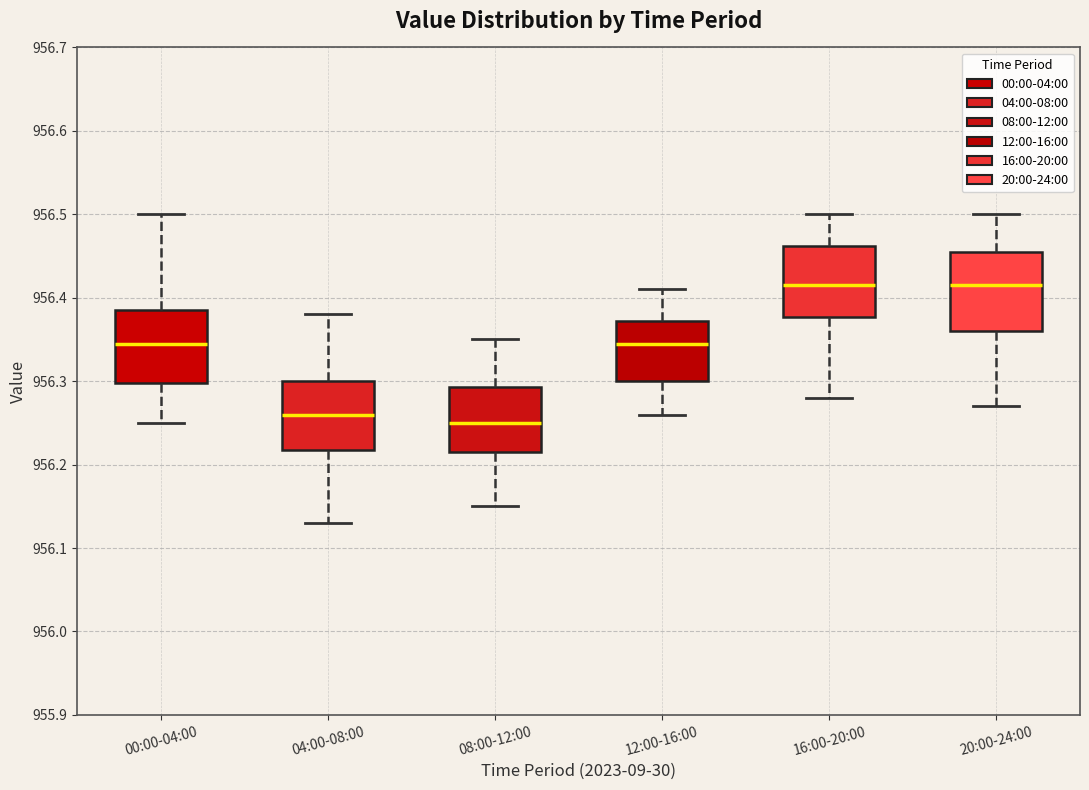

Reading left to right, read every box against the y-axis: the position of its median line, the range the box covers, and the ends of its whiskers. The values are not printed on the chart, so give them approximately, as read against the axis.

00:00-04:00: median 956.35, box 956.30 to 956.39, whiskers 956.25 to 956.50
04:00-08:00: median 956.26, box 956.22 to 956.30, whiskers 956.13 to 956.38
08:00-12:00: median 956.25, box 956.22 to 956.29, whiskers 956.15 to 956.35
12:00-16:00: median 956.35, box 956.30 to 956.37, whiskers 956.26 to 956.41
16:00-20:00: median 956.42, box 956.38 to 956.46, whiskers 956.28 to 956.50
20:00-24:00: median 956.42, box 956.36 to 956.46, whiskers 956.27 to 956.50